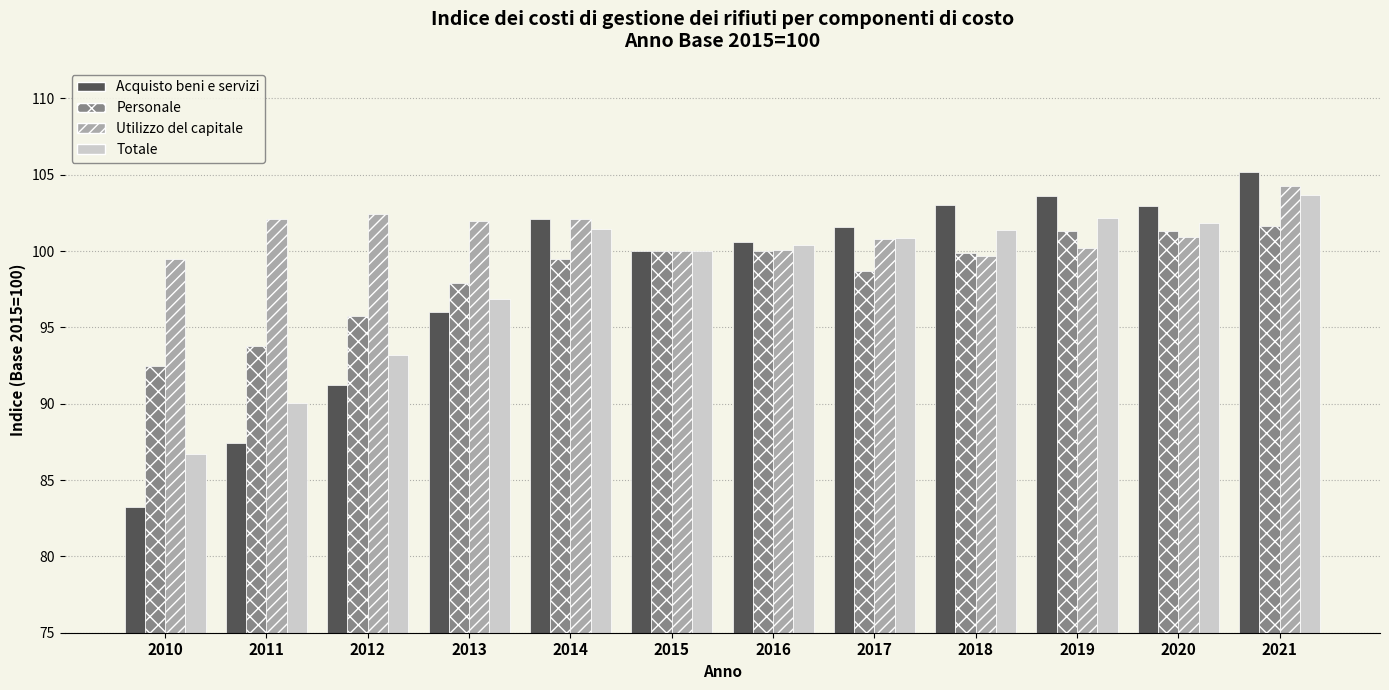

At which category is the sum across all series the highest?

2021